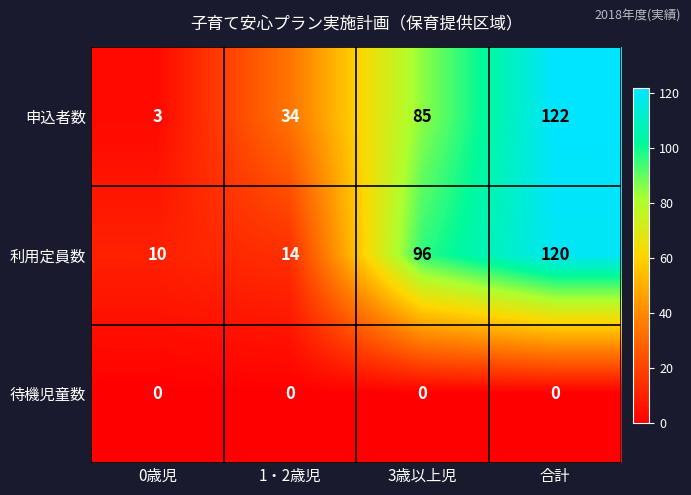

What is the greatest value displayed?

122